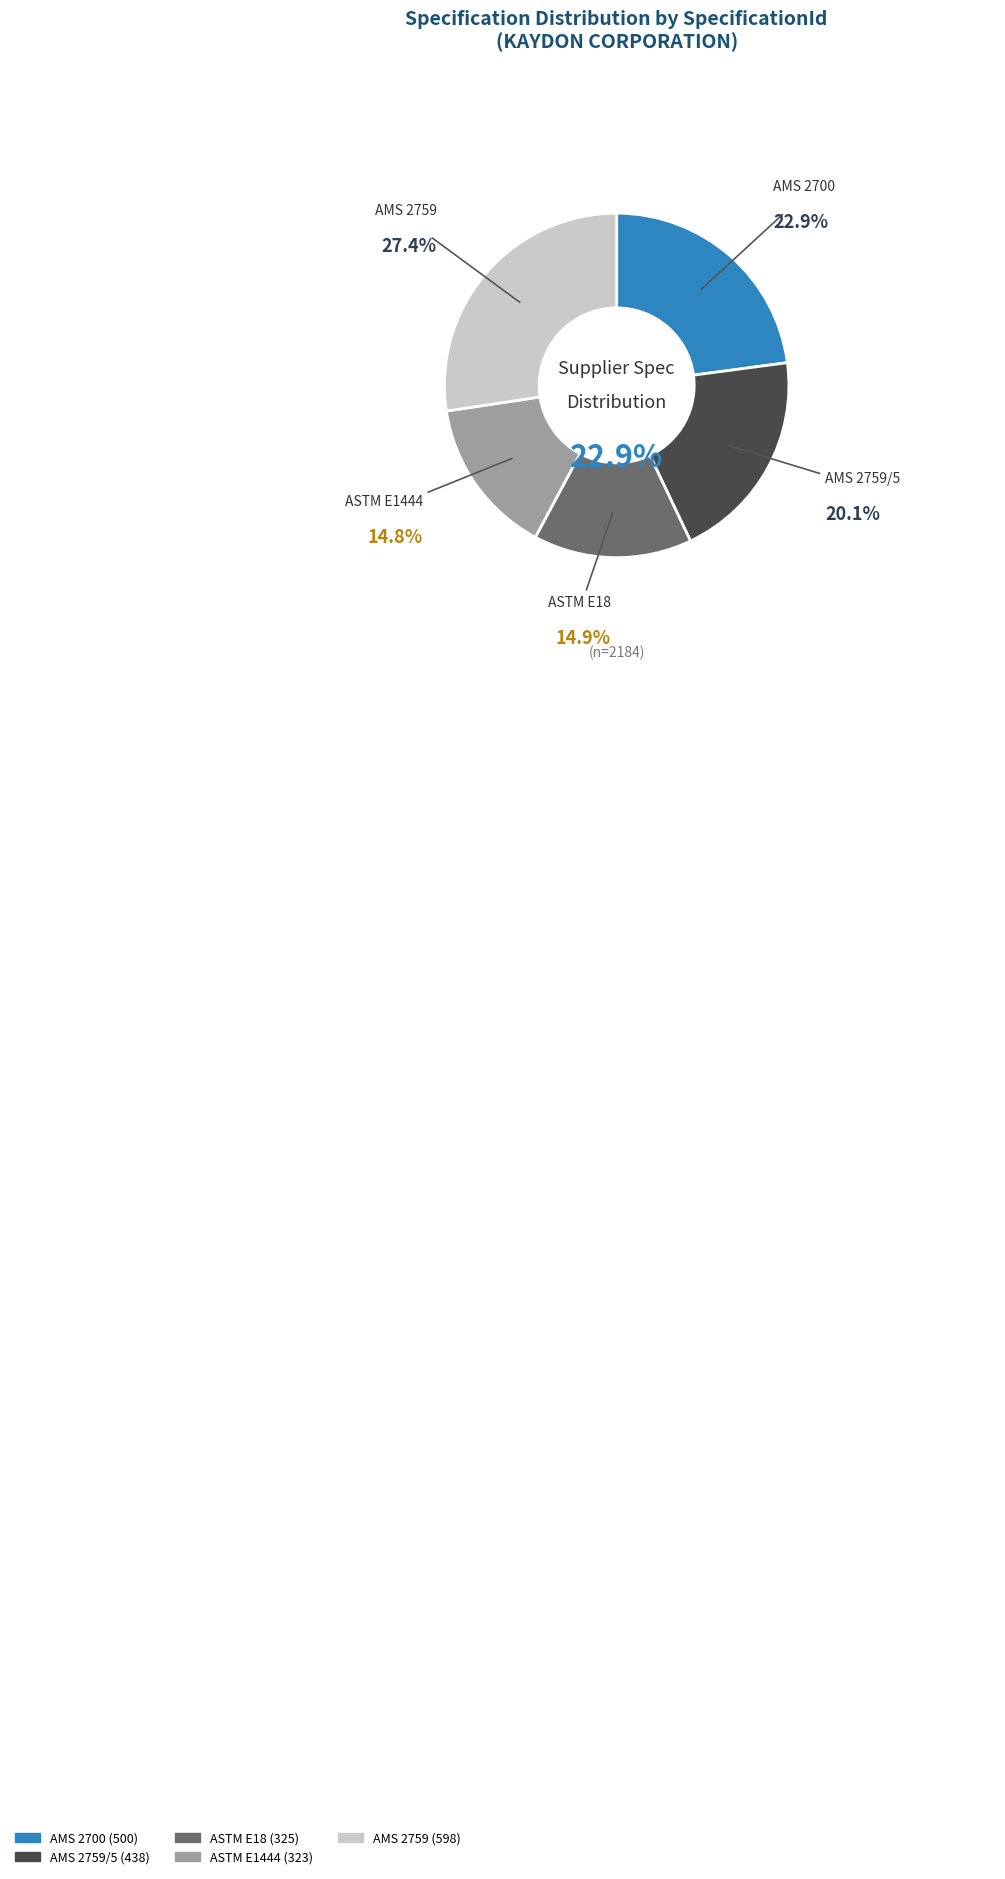

How many segments does this pie chart have?

5